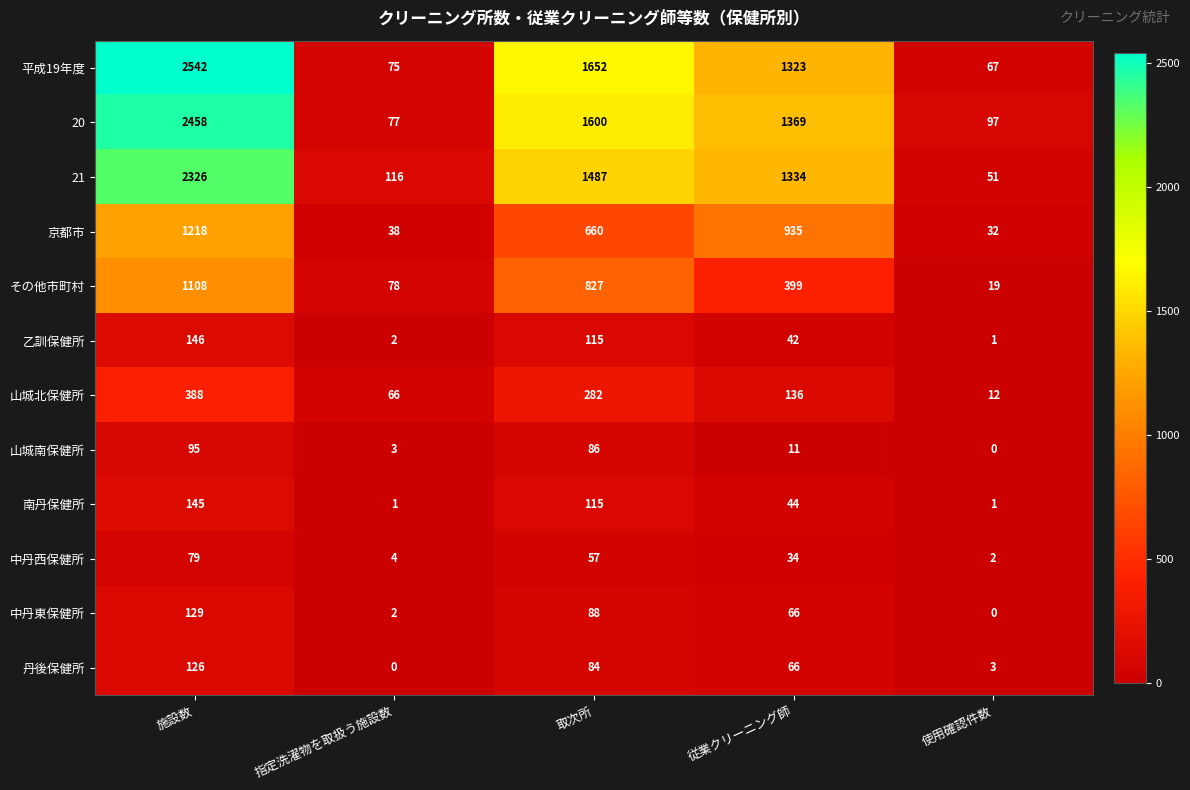

What is the maximum value shown in the chart?

2542